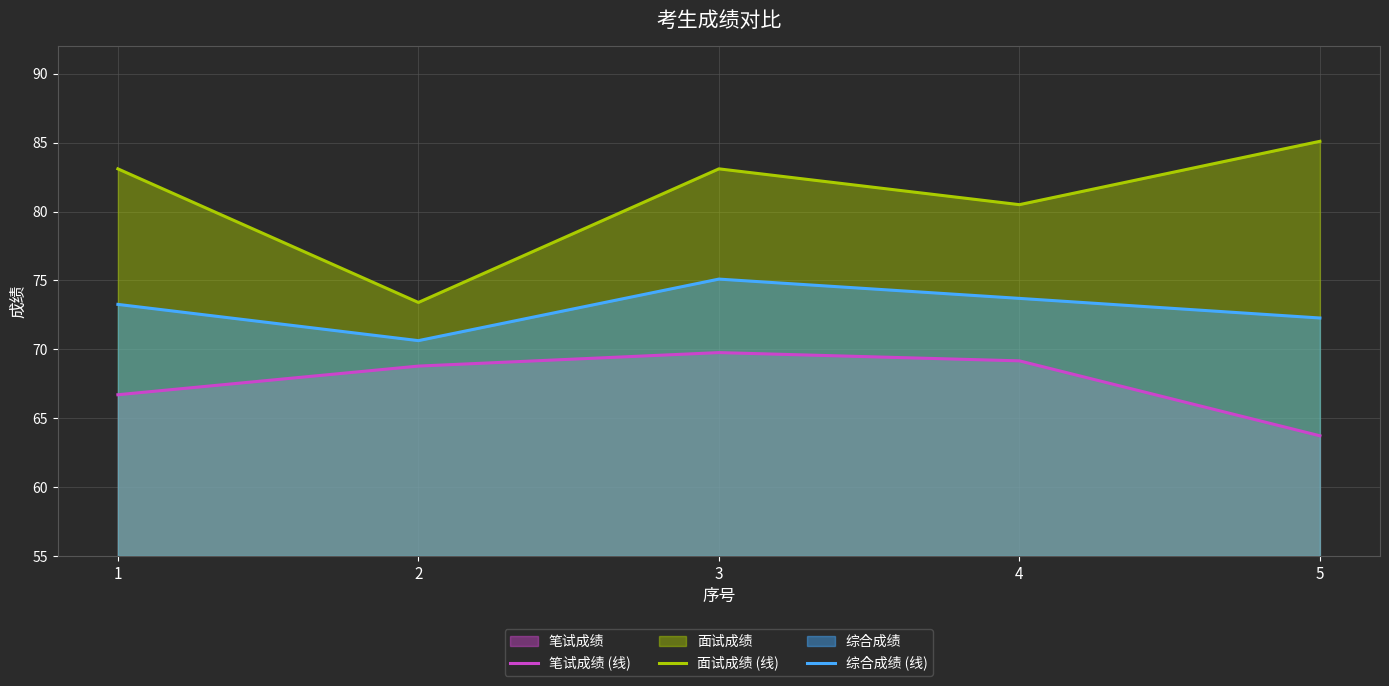

In 笔试成绩 (线), how many points are higher than both neighbors (excluding endpoints)?

1